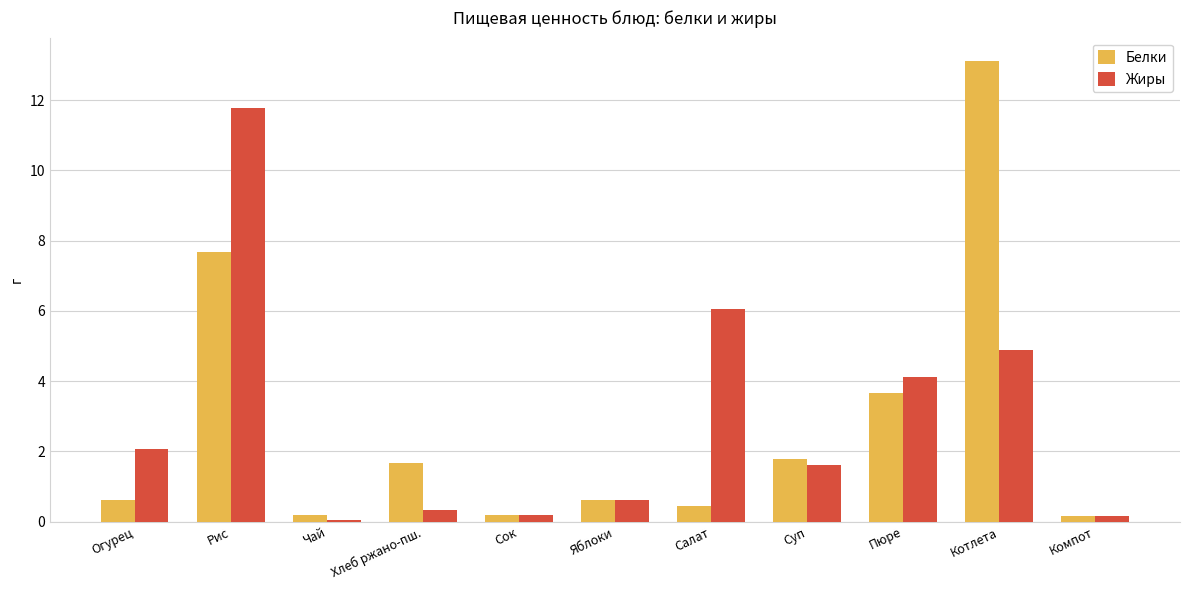

At how many categories does at least one series exceed 5?

3